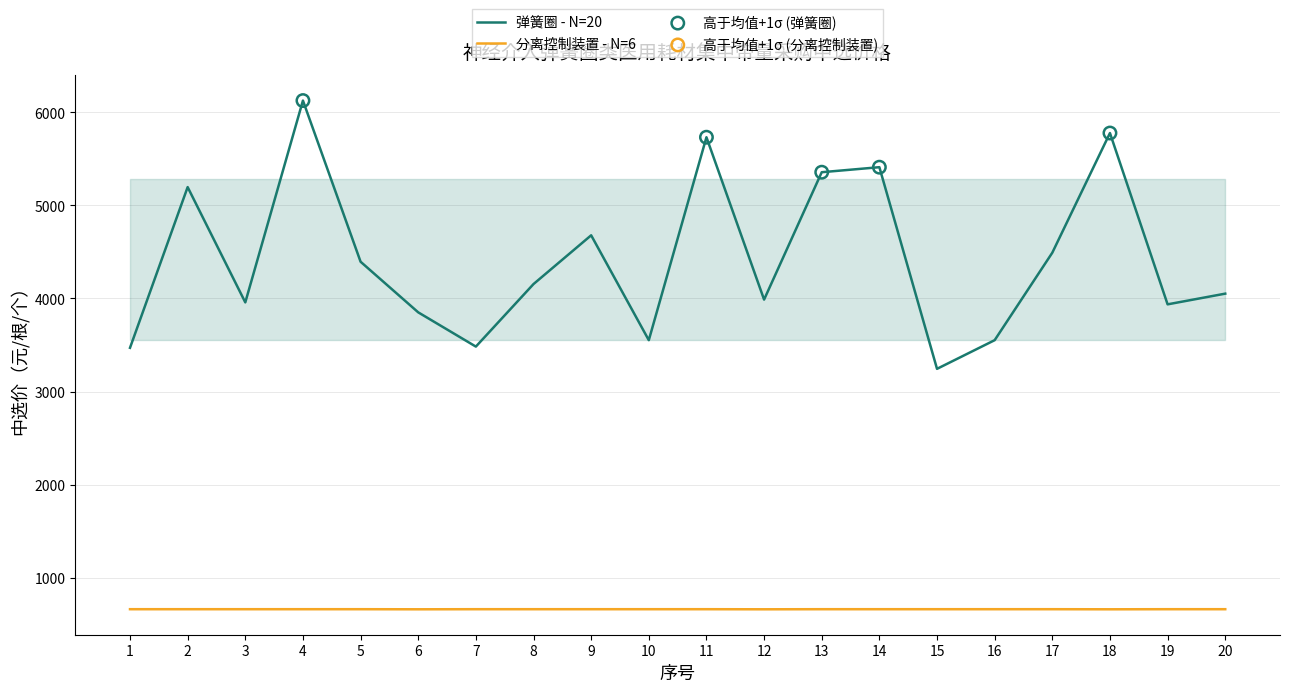

List the series in order of their peak value, lowest first.

分离控制装置 - N=6, 弹簧圈 - N=20